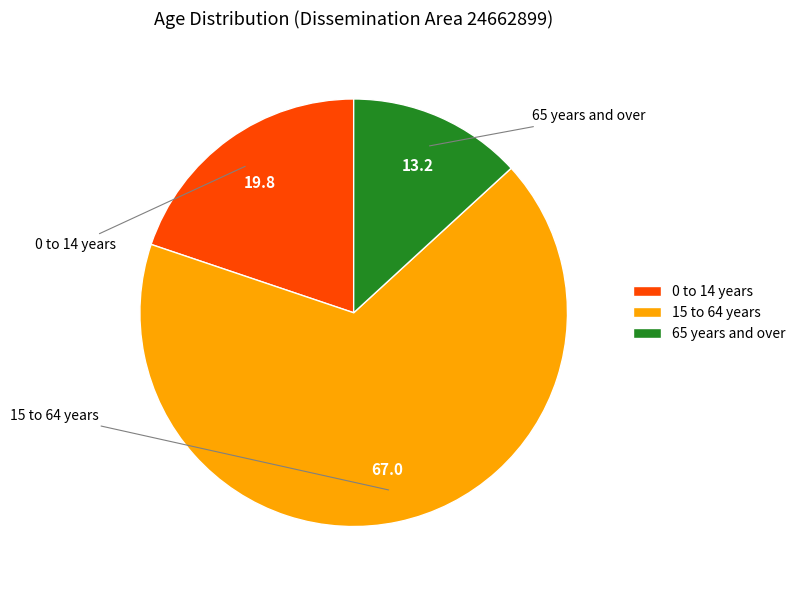

Is it true that 65 years and over is 19% of the pie?

False